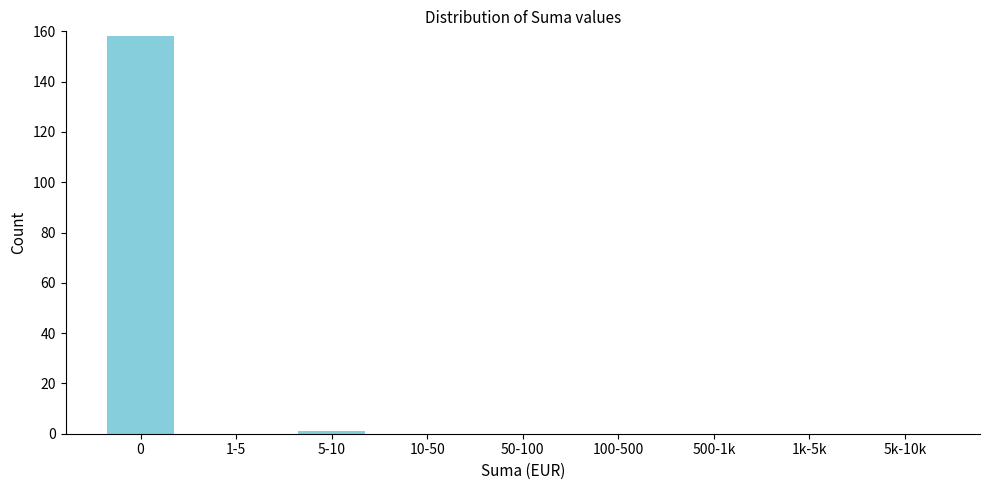

Reading left to right, list all the values displayed in this chart.

0=158	1-5=0	5-10=1	10-50=0	50-100=0	100-500=0	500-1k=0	1k-5k=0	5k-10k=0